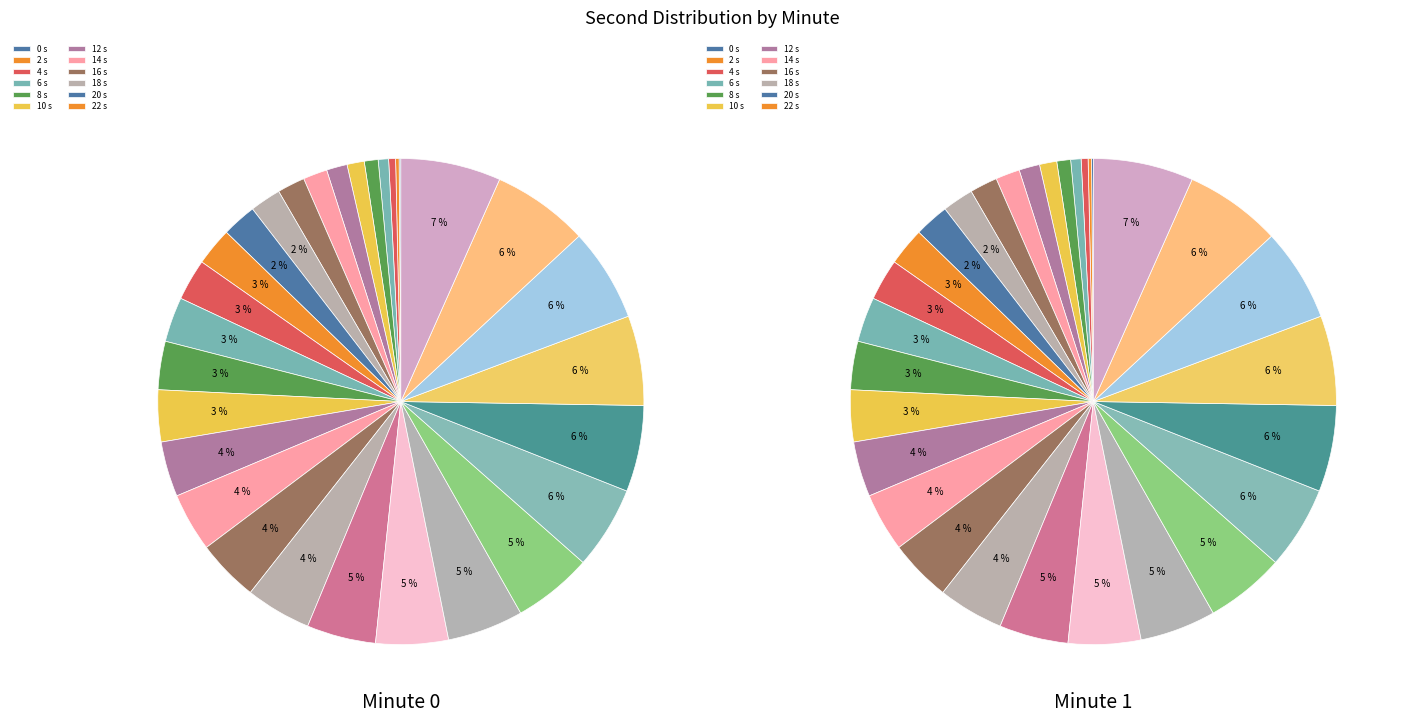

True or false: 40 accounts for 1% of the total.

False